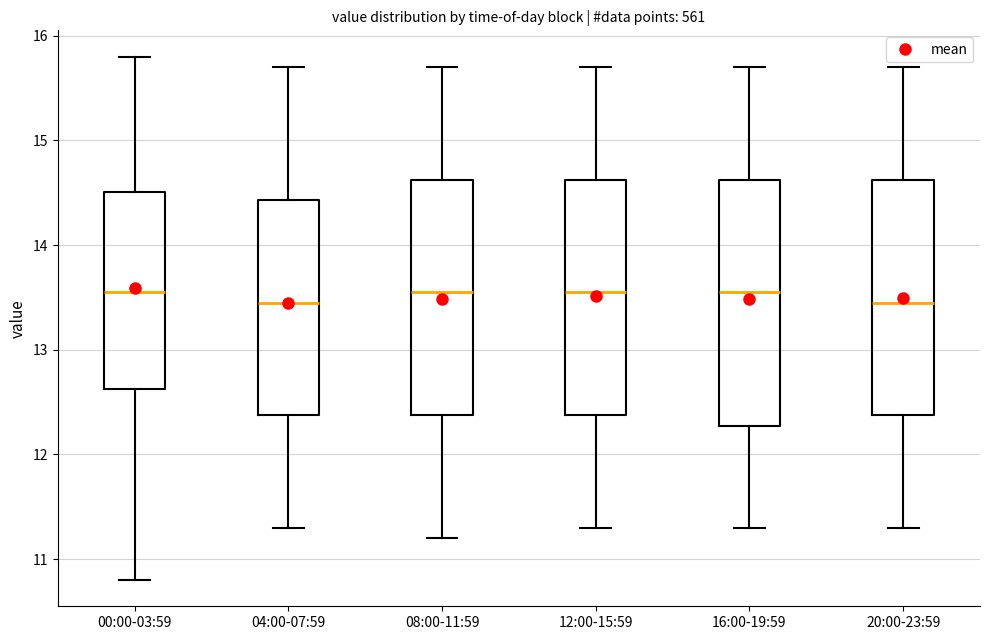

Reading left to right, transcribe this box plot: for each box, give where its median line is, the range the box spans, and where its two whiskers end, as read against the y-axis. The values are not printed on the chart, so give them approximately, as read against the axis.

00:00-03:59: median 13.6, box 12.6 to 14.5, whiskers 10.8 to 15.8
04:00-07:59: median 13.5, box 12.4 to 14.4, whiskers 11.3 to 15.7
08:00-11:59: median 13.6, box 12.4 to 14.6, whiskers 11.2 to 15.7
12:00-15:59: median 13.6, box 12.4 to 14.6, whiskers 11.3 to 15.7
16:00-19:59: median 13.6, box 12.3 to 14.6, whiskers 11.3 to 15.7
20:00-23:59: median 13.5, box 12.4 to 14.6, whiskers 11.3 to 15.7